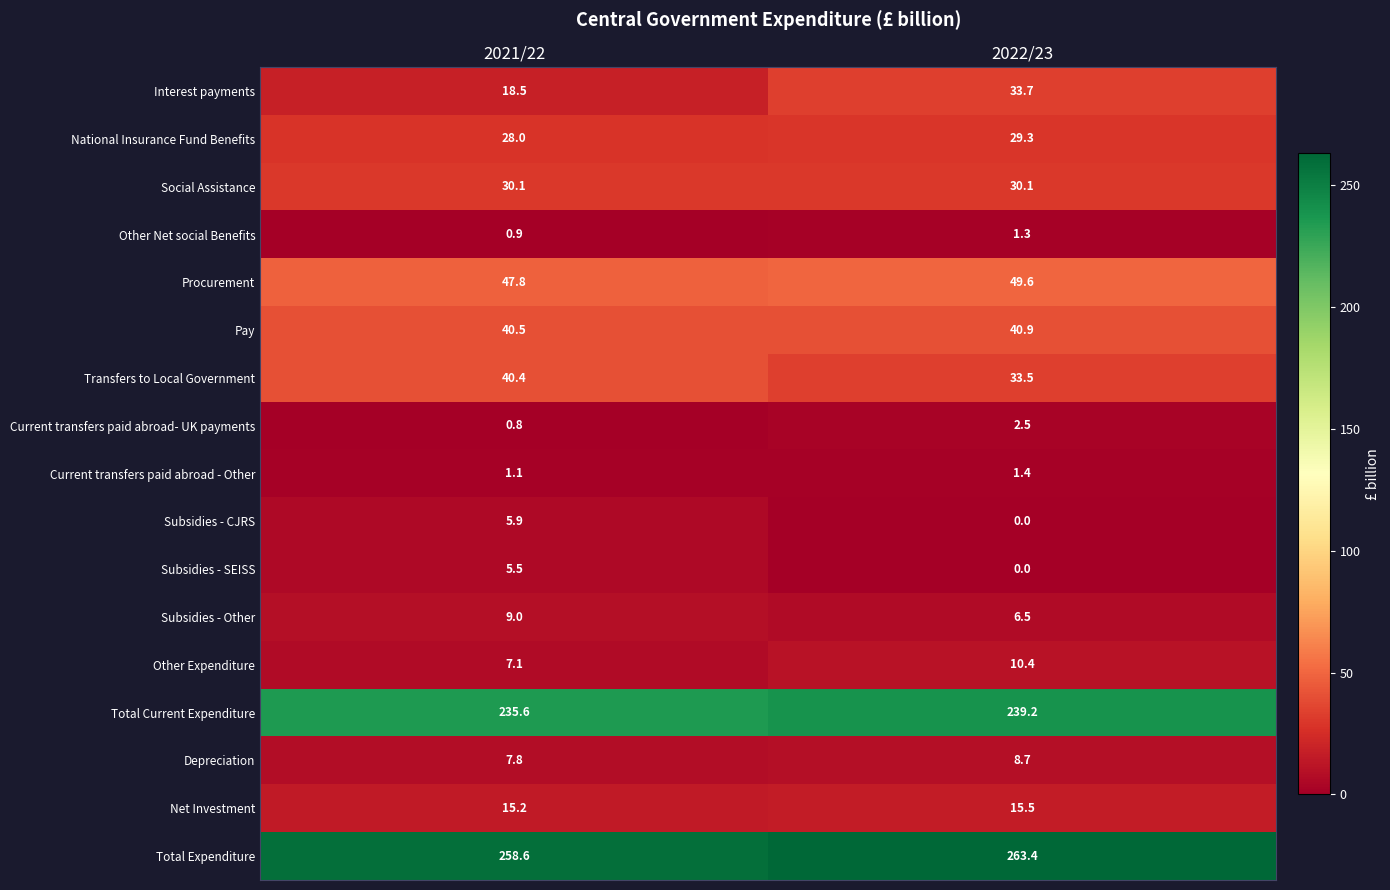

Read the Current transfers paid abroad - Other value at 2022/23.

1.4